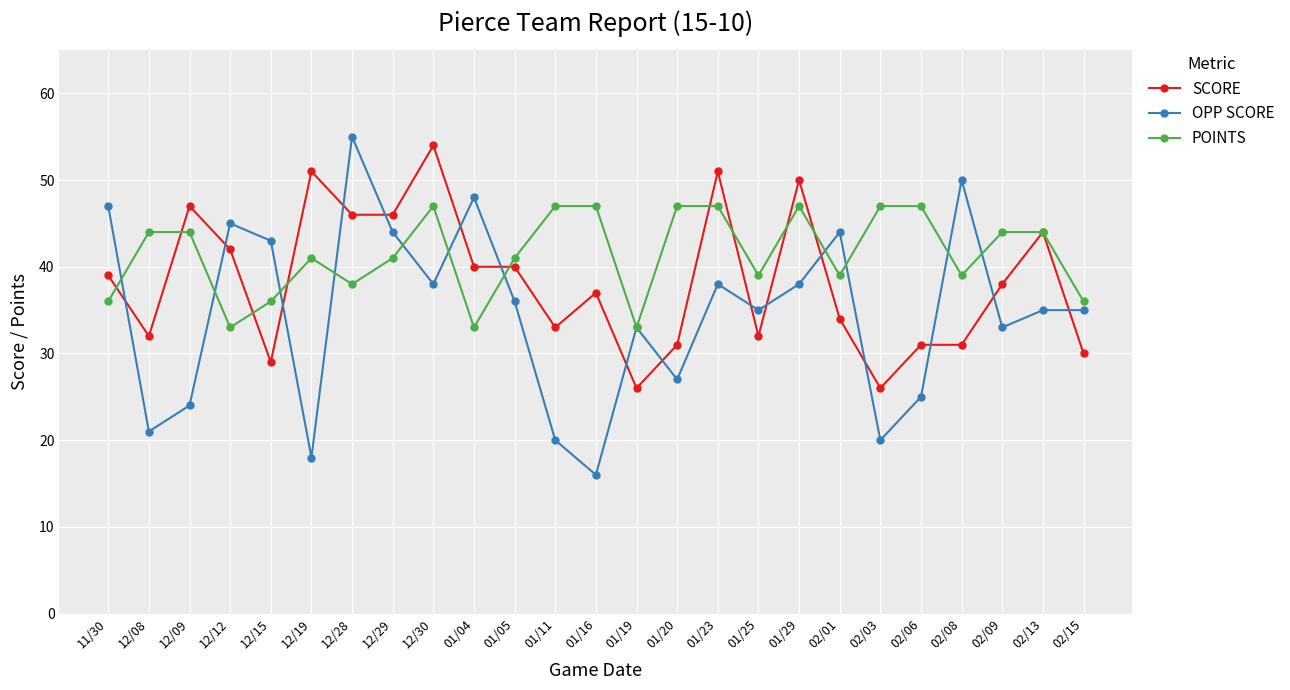

What is the maximum value for OPP SCORE?

55